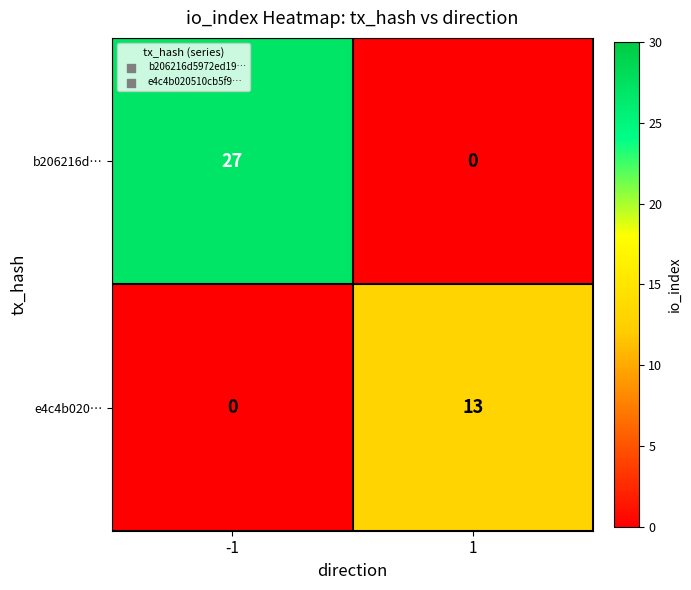

Read the b206216d… value at -1, to the nearest 5.

25